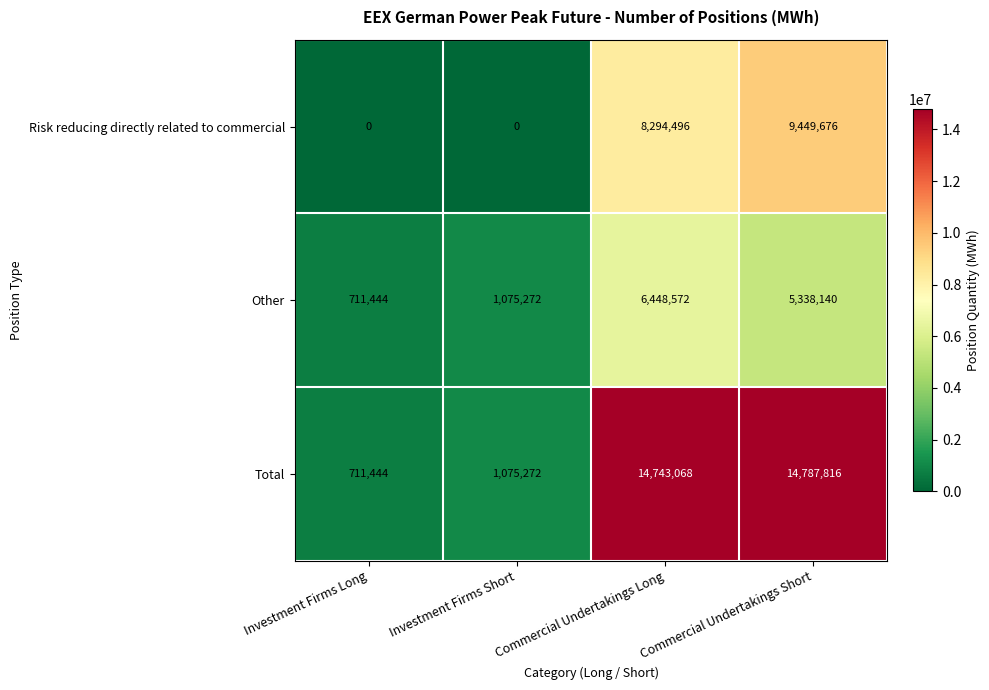

At which category is the sum across all series the highest?

Commercial Undertakings Short